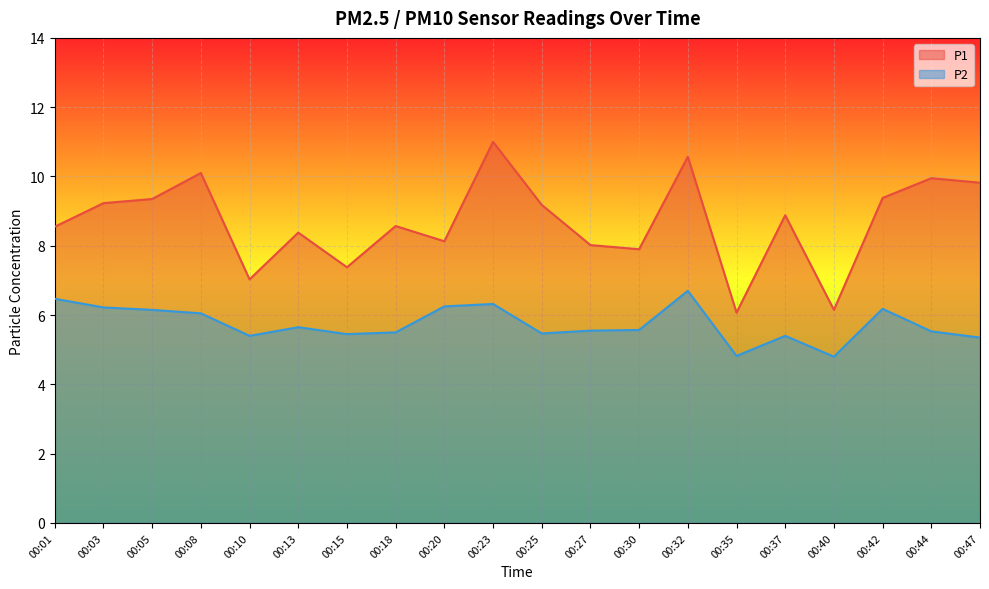

True or false: P2 has a value of 5.5 at 00:18.

True